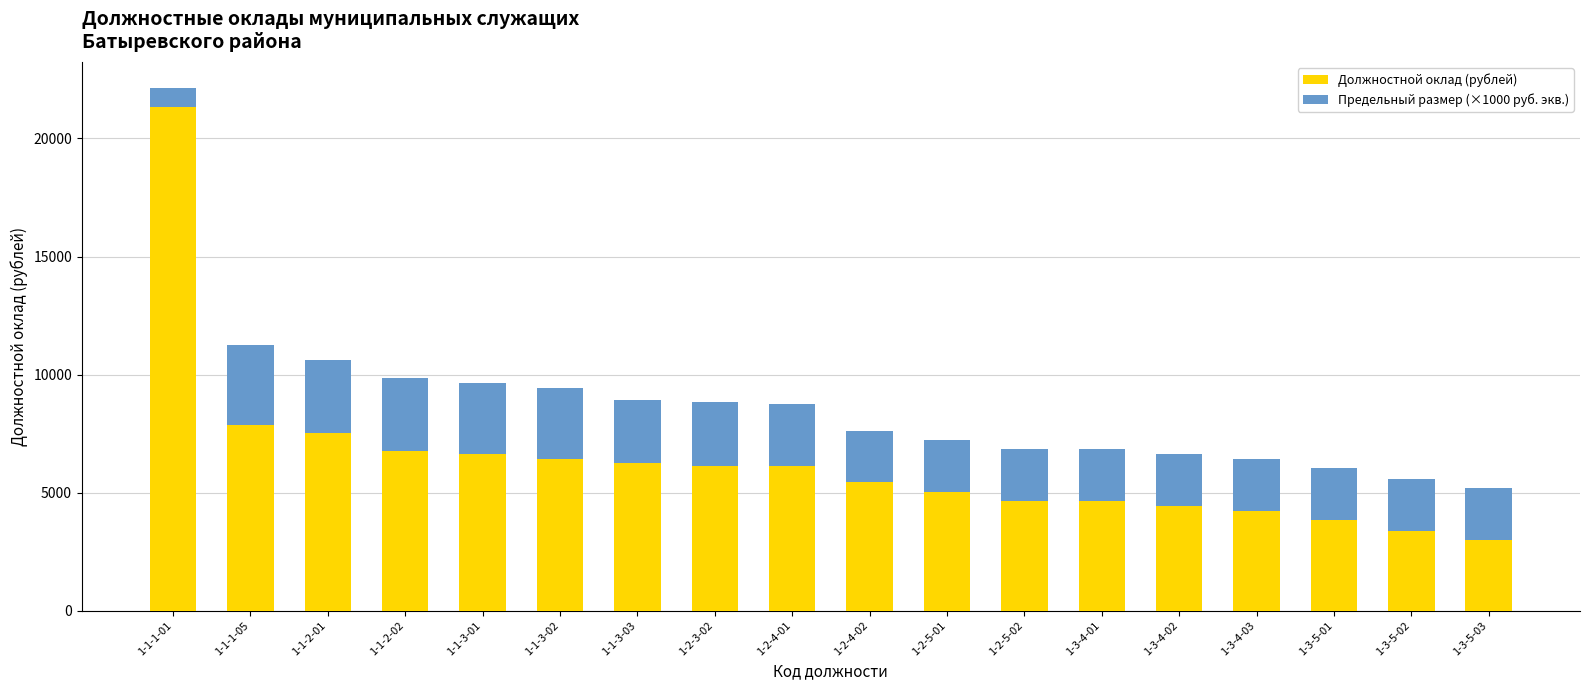

Read the Должностной оклад (рублей) value at 1-2-5-01.

5025